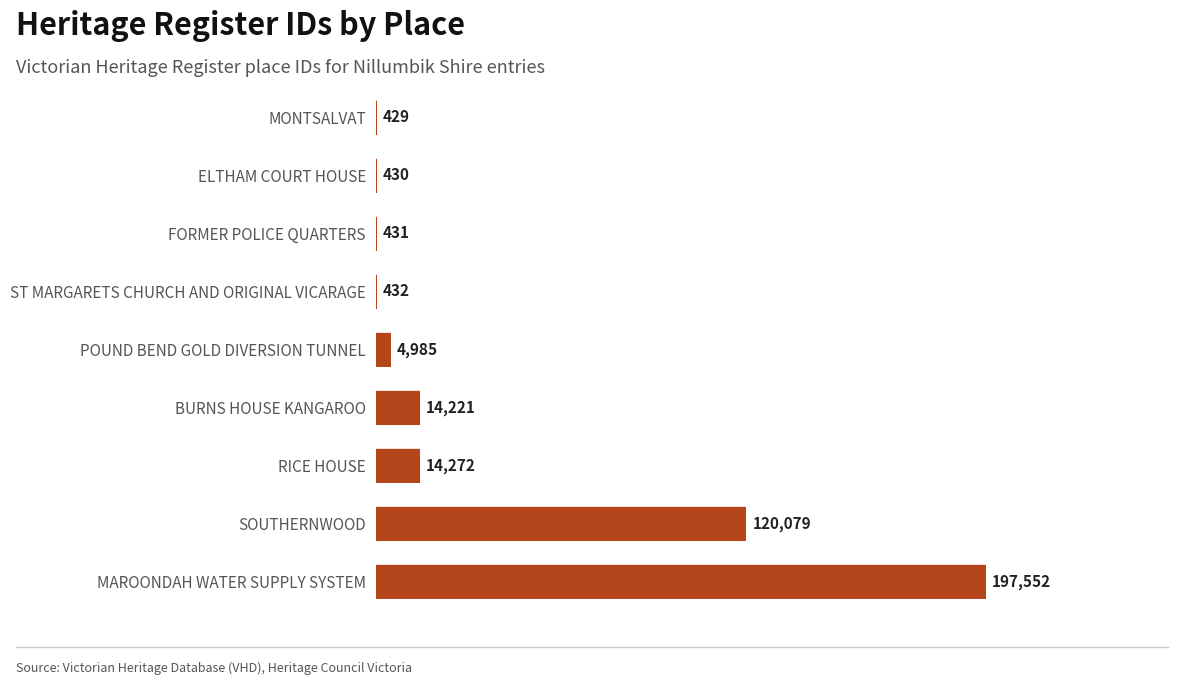

What is the change in value from MAROONDAH WATER SUPPLY SYSTEM to SOUTHERNWOOD?

-77473